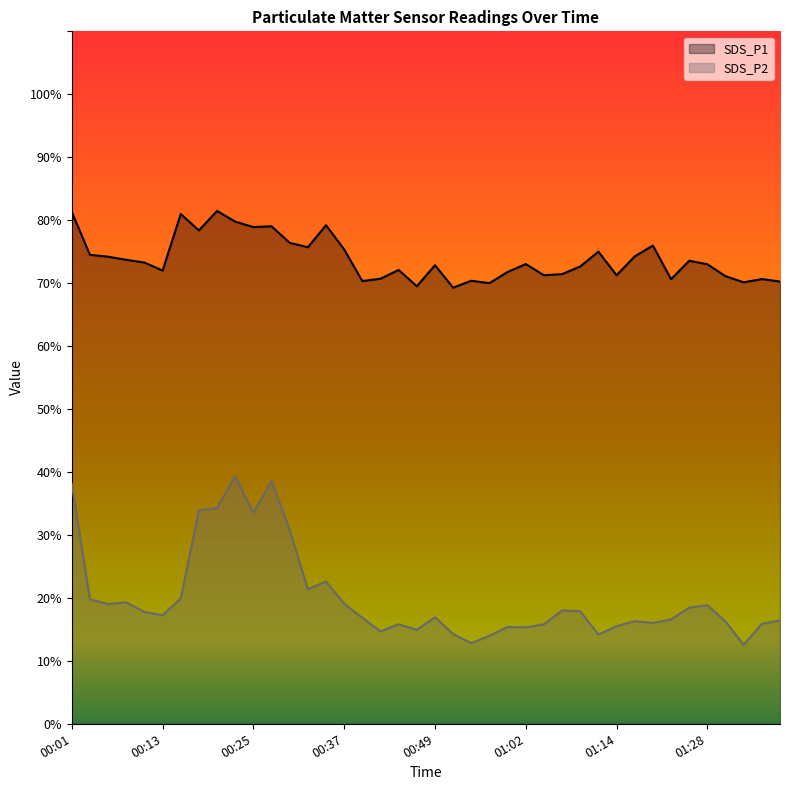

True or false: SDS_P2 and SDS_P1 intersect in this chart.

False